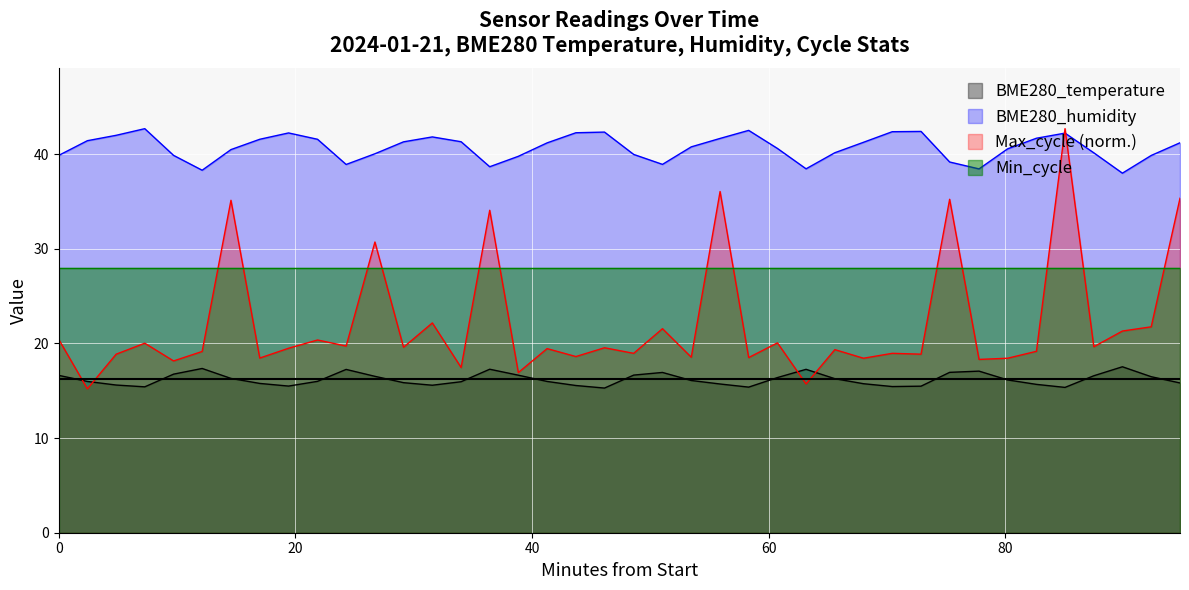

The BME280_temperature series shows 17.2 at 2024/01/21 00:25:22. True or false?

True